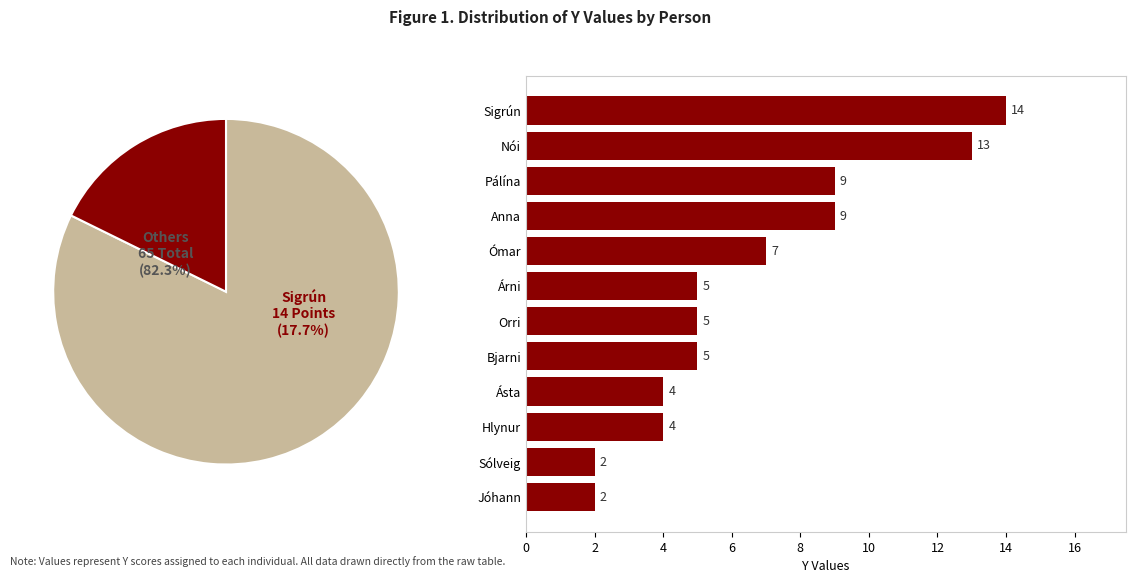

Does Árni represent more than half of the total?

No